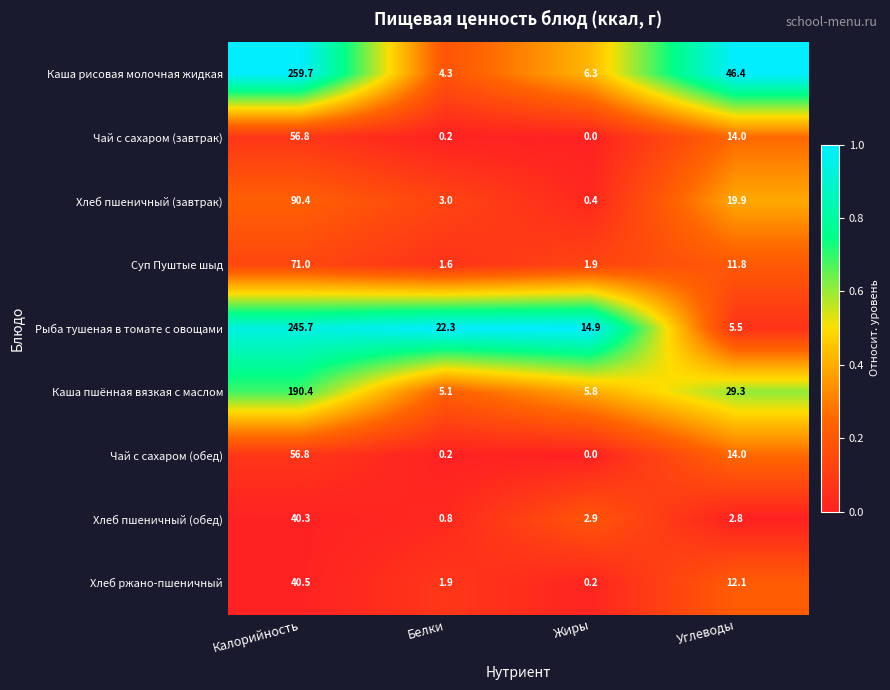

Which series has the largest total across all categories?

Каша рисовая молочная жидкая